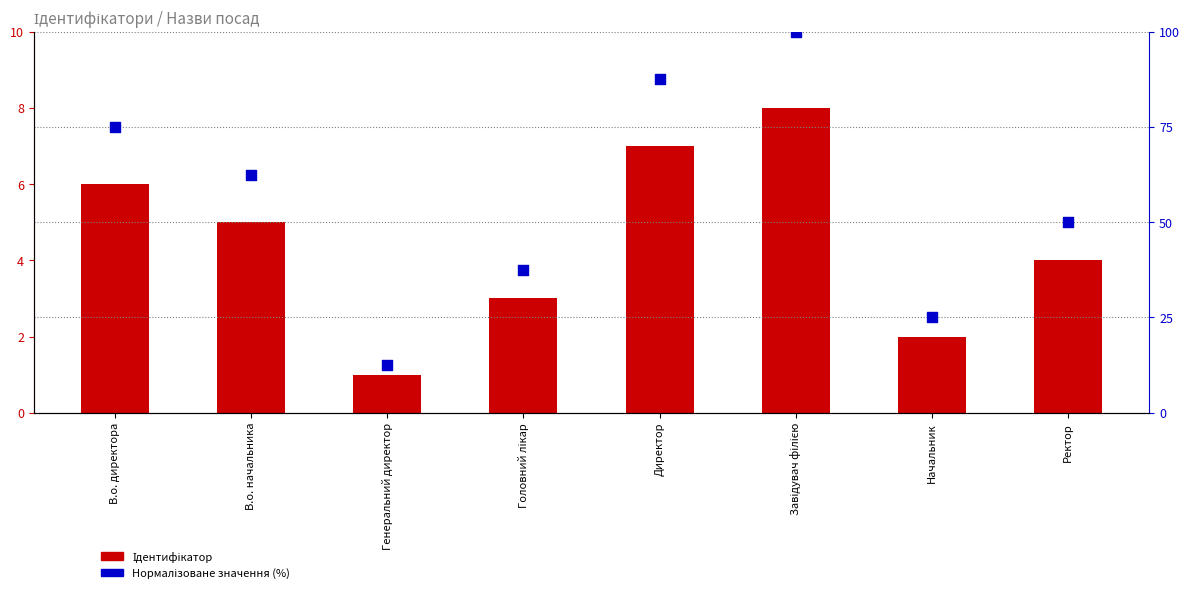

Which series has the largest total across all categories?

Нормалізоване значення (%)